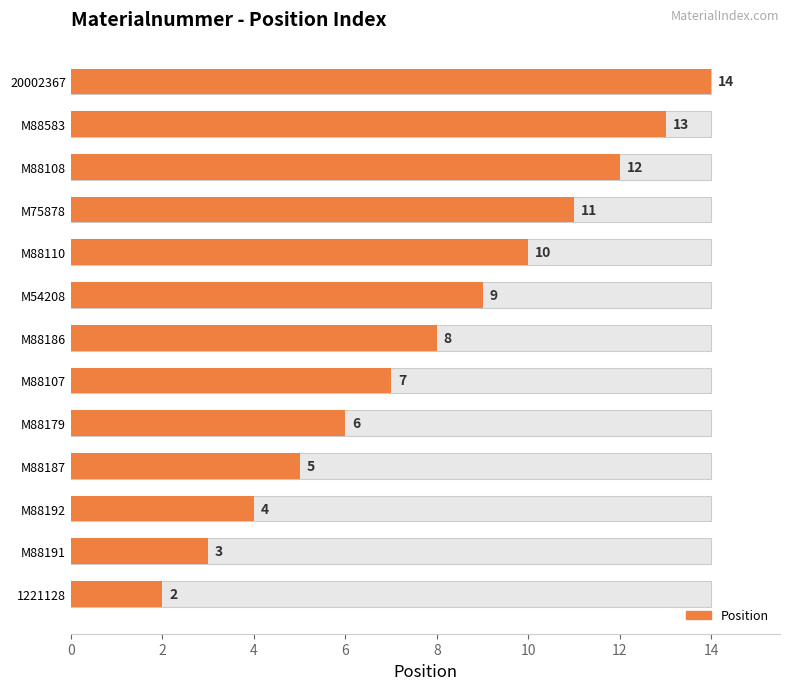

Reading left to right, what are all the values shown in this chart?

2	3	4	5	6	7	8	9	10	11	12	13	14